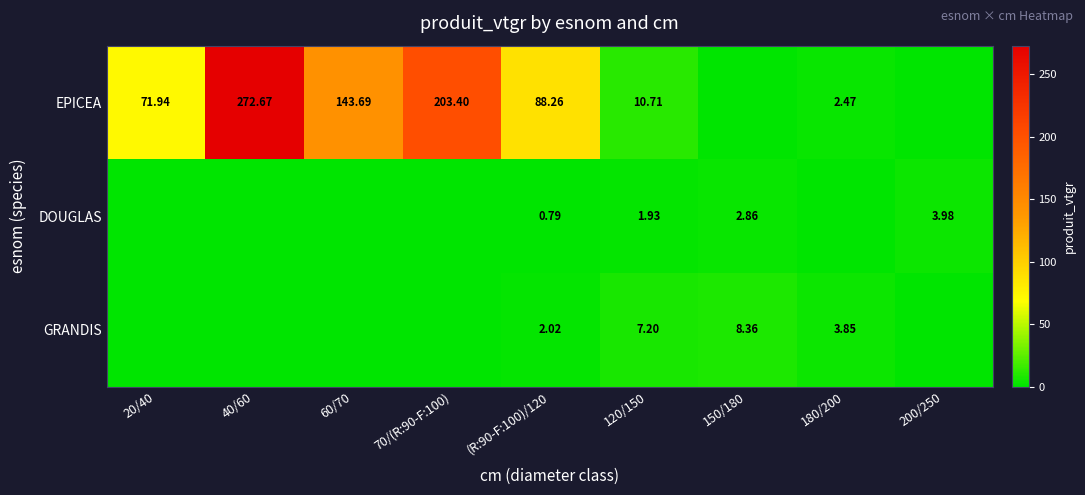

Rank the series at 120/150 from lowest to highest value.

DOUGLAS, GRANDIS, EPICEA